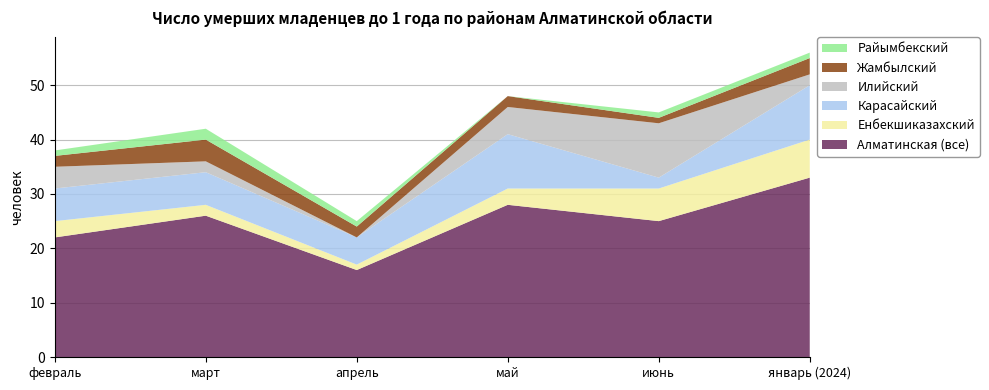

Reading left to right, list all the values displayed in this chart.

Алматинская (все): 22	26	16	28	25	33
Енбекшиказахский: 3	2	1	3	6	7
Карасайский: 6	6	5	10	2	10
Илийский: 4	2	0	5	10	2
Жамбылский: 2	4	2	2	1	3
Райымбекский: 1	2	1	0	1	1